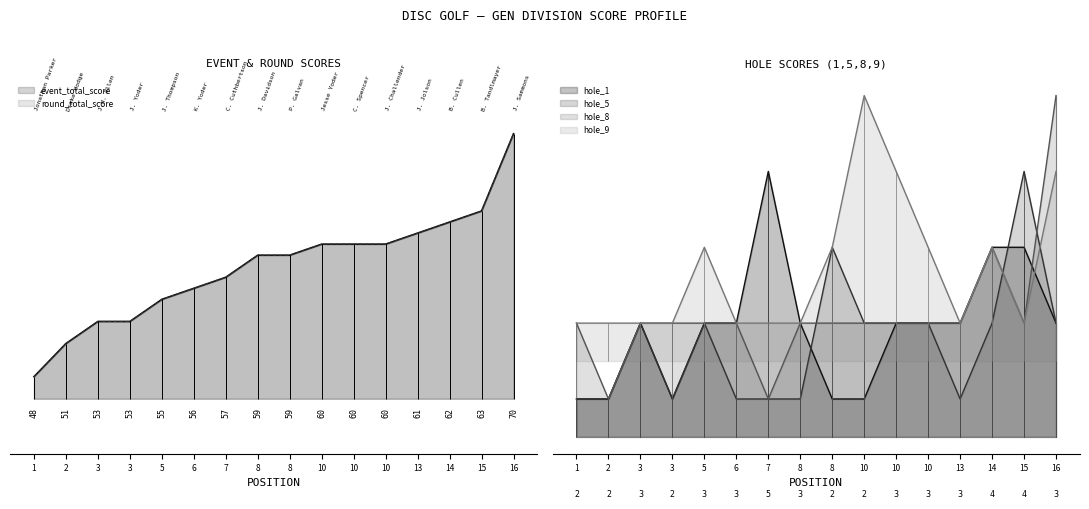

At 7, list the series in order from smallest to largest.

hole_5, hole_8, hole_9, hole_1, event_total_score, round_total_score